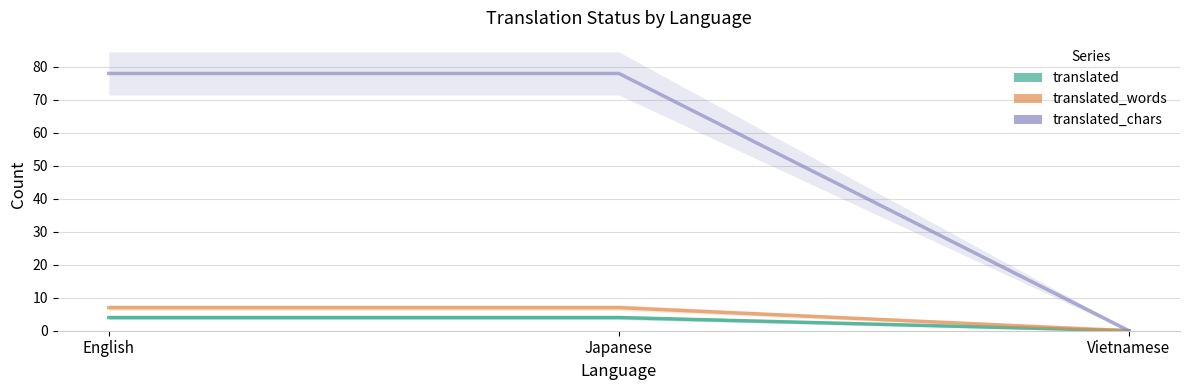

Which series changed the most between English and Japanese?

translated